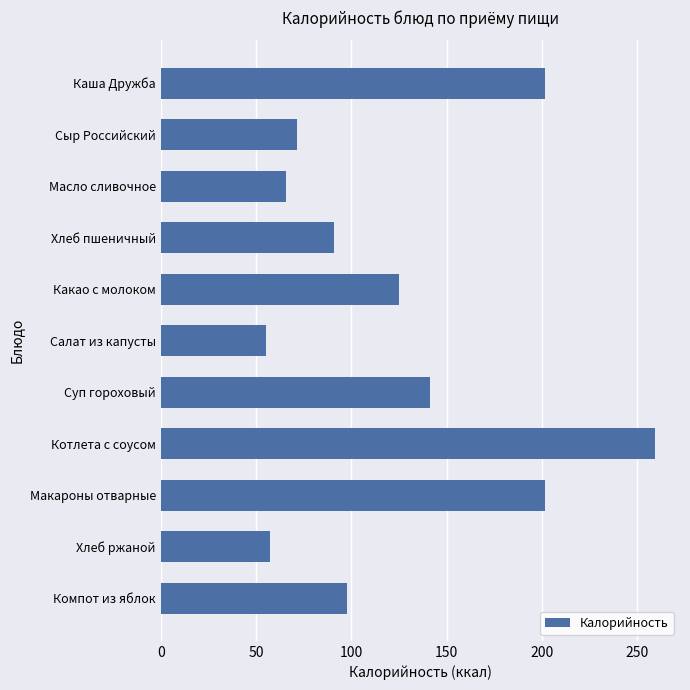

How many bars are there in total?

11